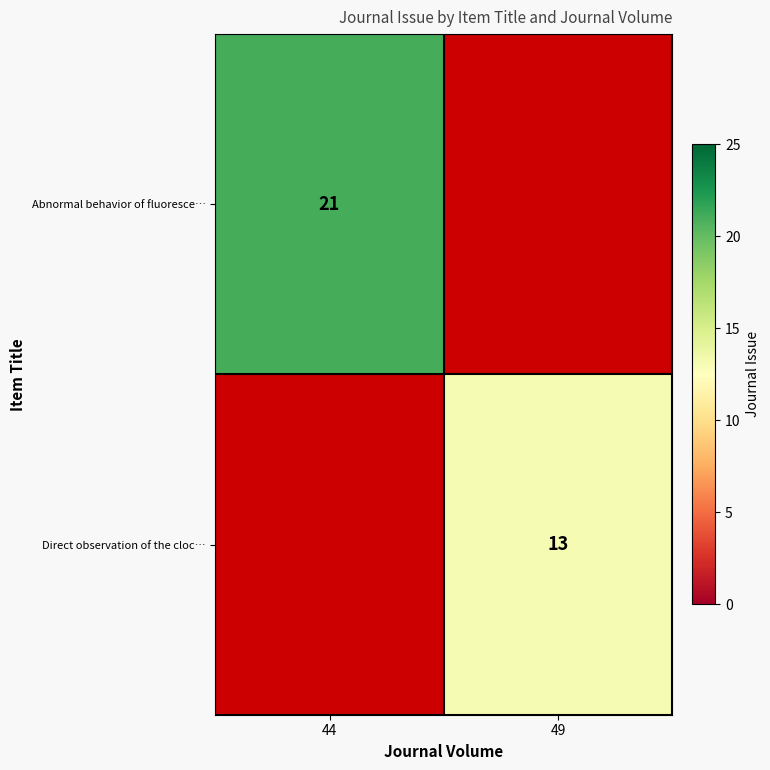

True or false: Direct observation of the cloc… has a value of 4 at 49.

False